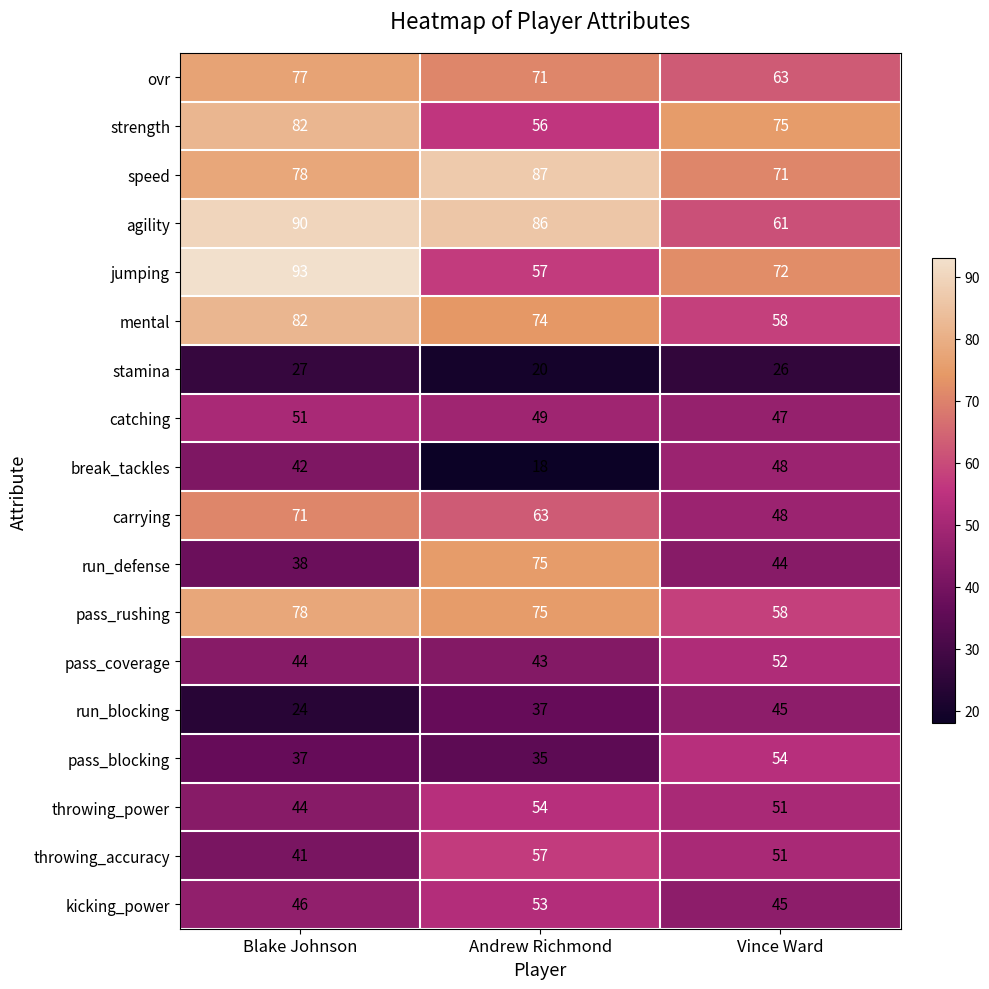

Is it true that run_blocking equals 60 at Andrew Richmond?

False